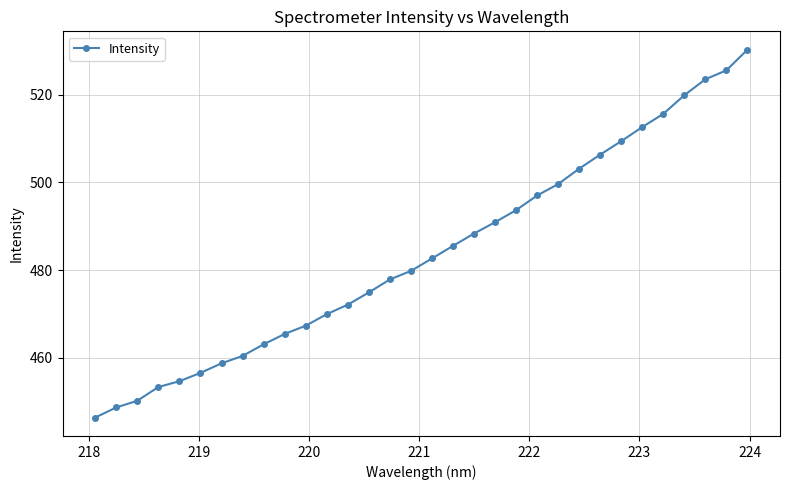

What is the sum of all values?

15484.2